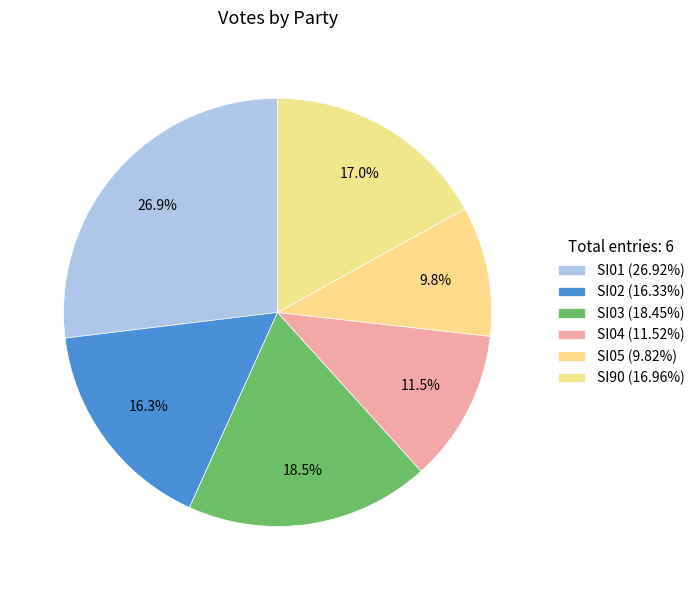

How many segments does this pie chart have?

6